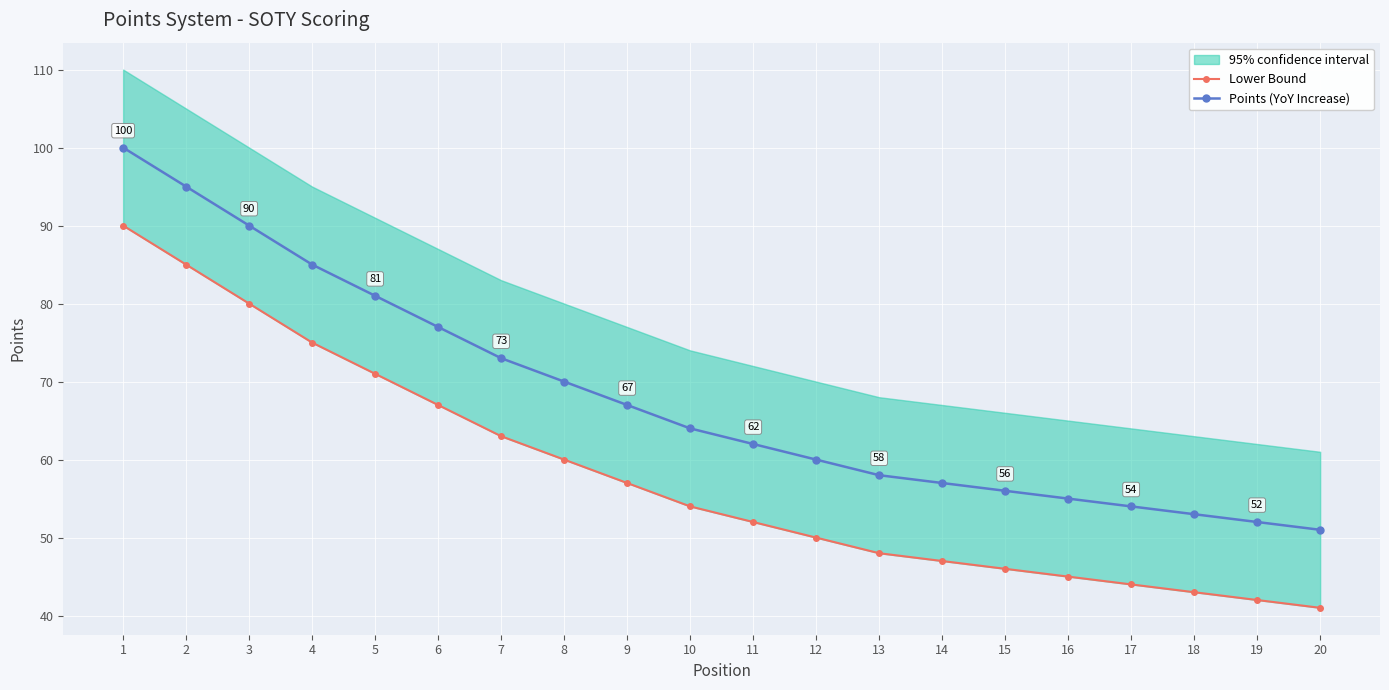

Where is Lower Bound nearest to the value 65?

6